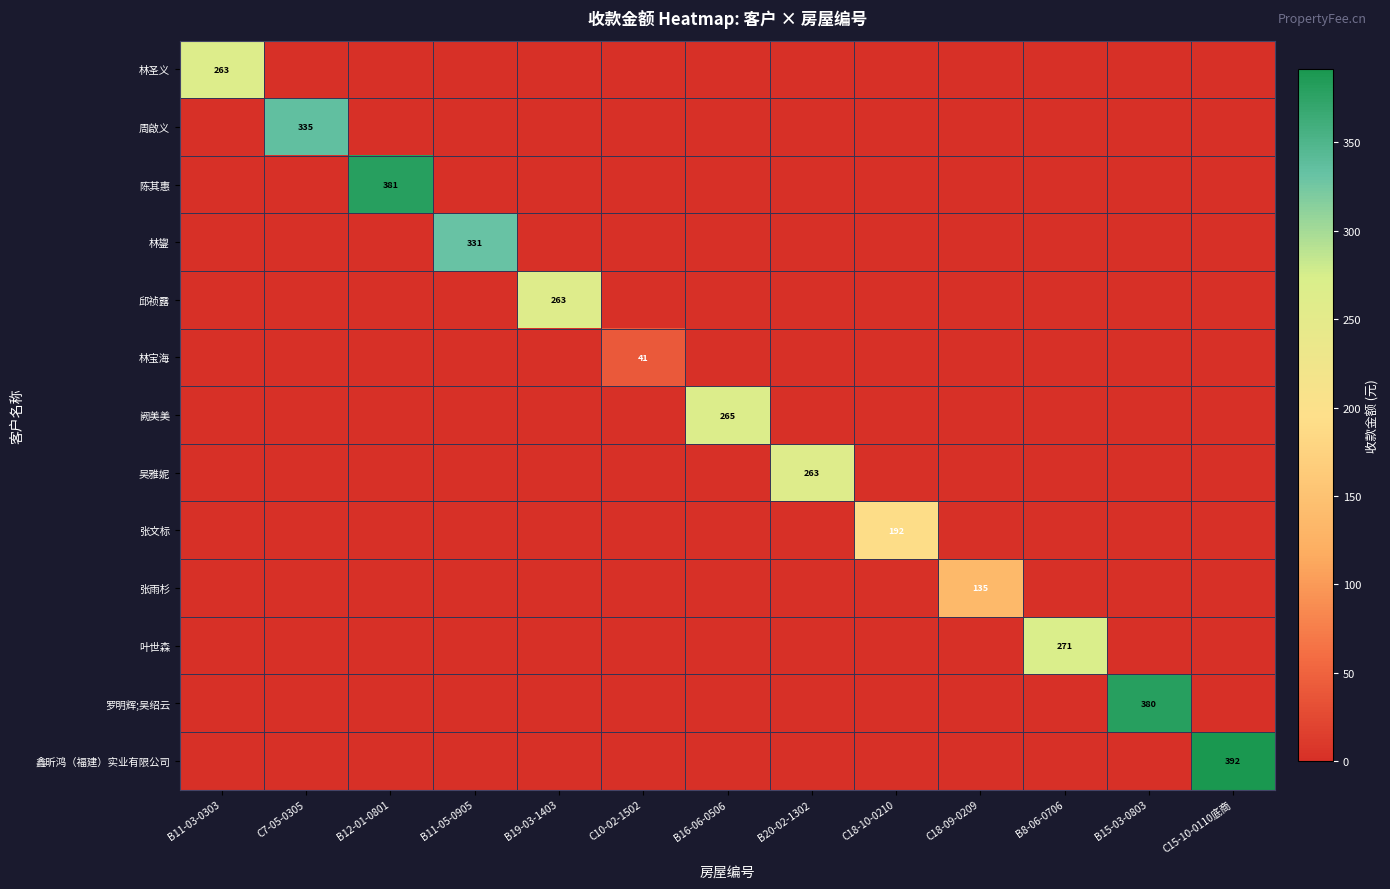

The value of 周啟义 at C7-05-0305 is 335. True or false?

True